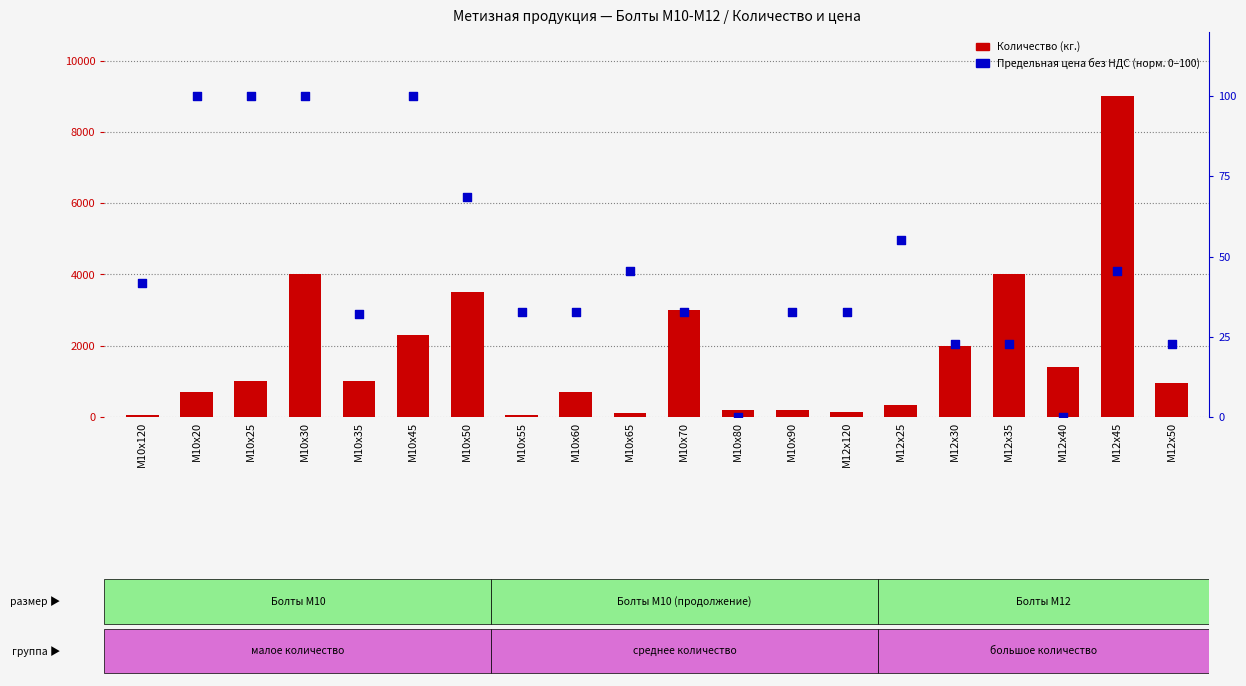

Is the value of Количество (кг.) at М10х70 greater than the value of Предельная цена без НДС (норм.) at М12х40?

Yes